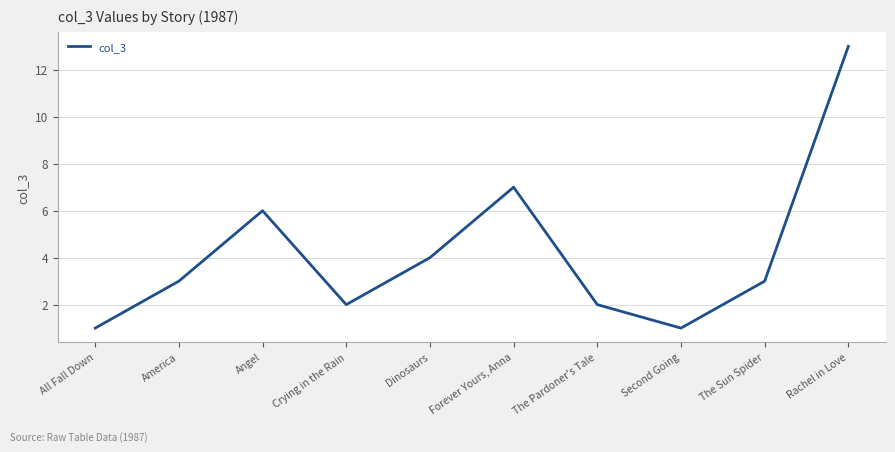

Reading left to right, list all the values displayed in this chart.

1	3	6	2	4	7	2	1	3	13